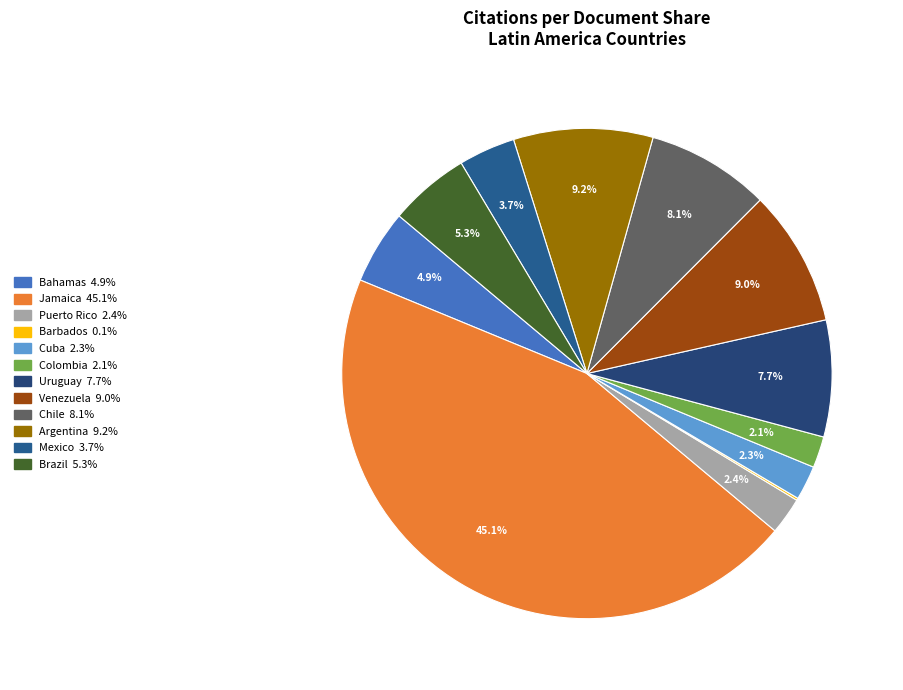

How many segments does this pie chart have?

12